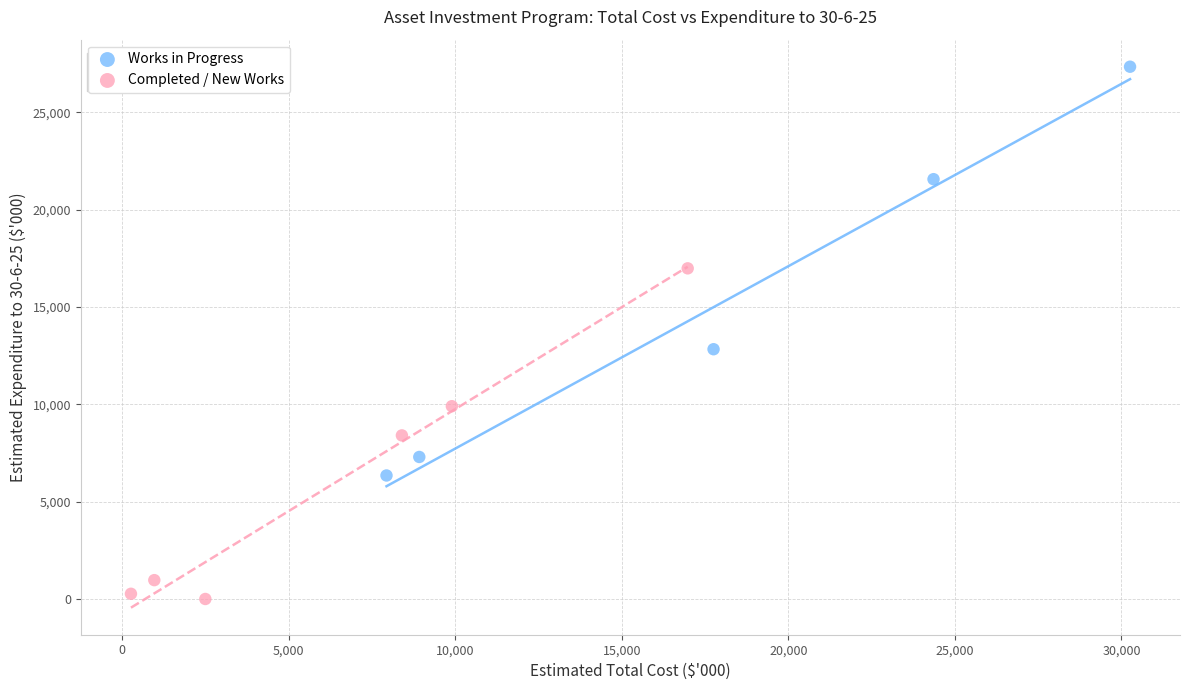

Which series contains the lowest Y value?

Completed / New Works